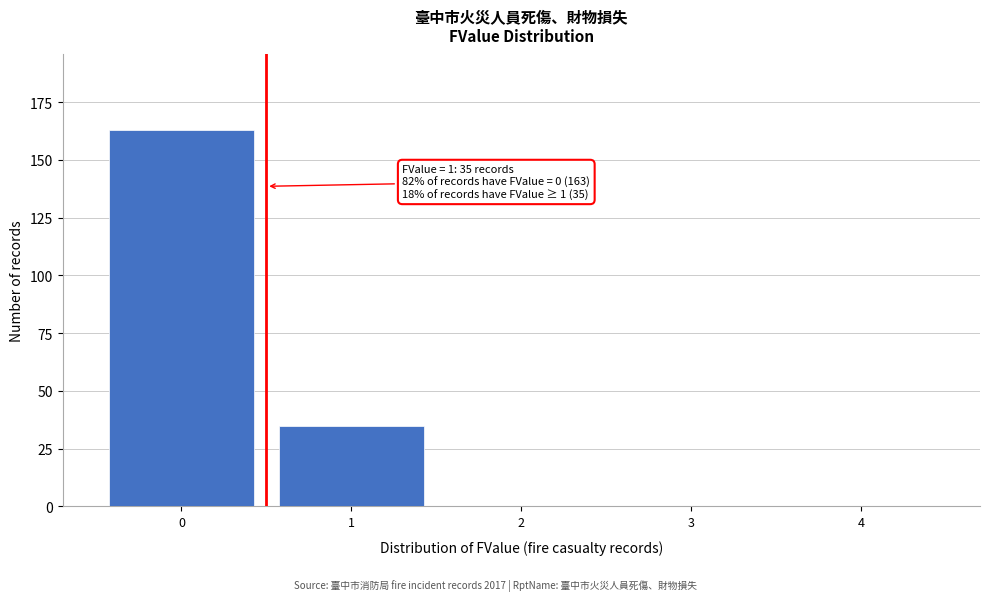

Reading left to right, transcribe all the data shown in this chart.

0=163	1=35	2=0	3=0	4=0